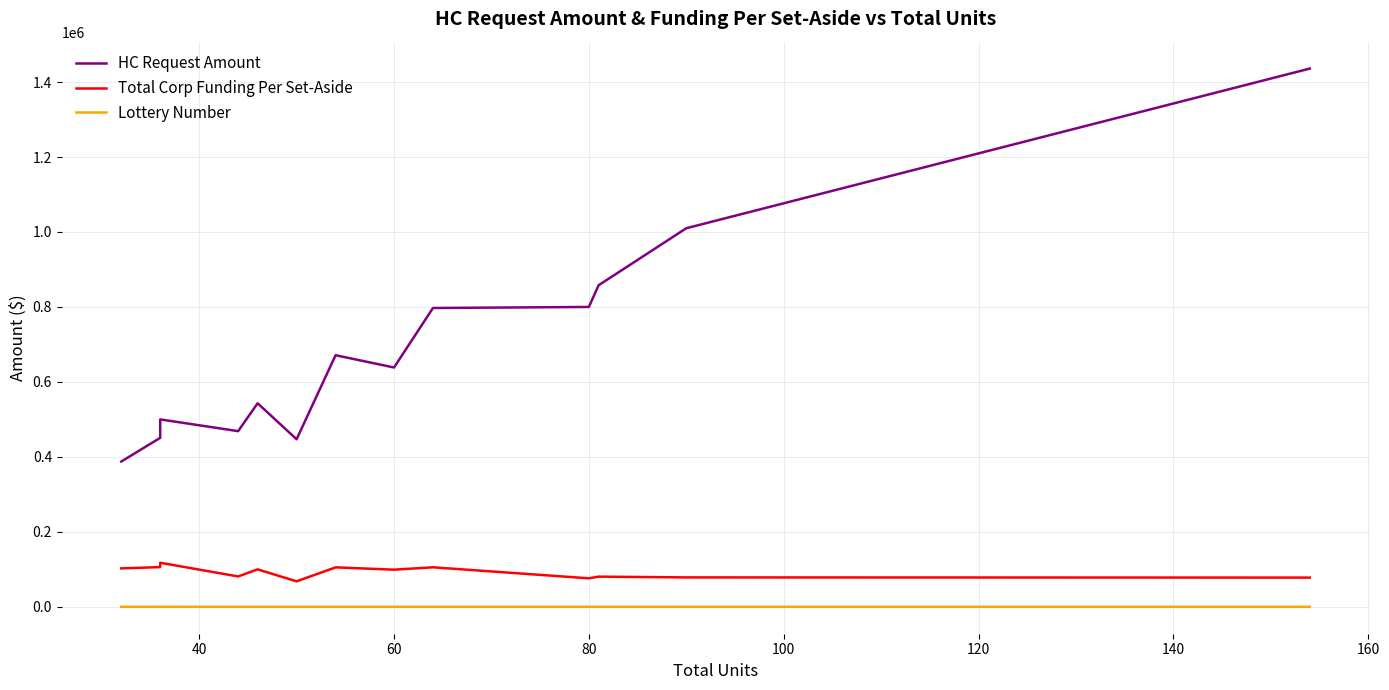

True or false: Total Corp Funding Per Set-Aside has more than 0 points higher than both neighbors.

True